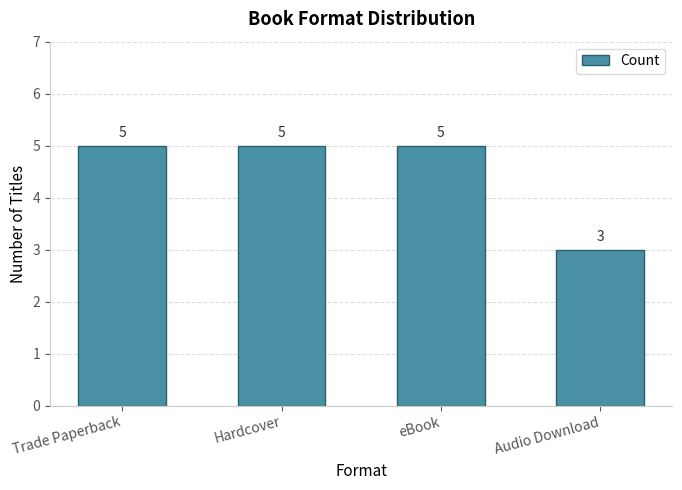

What is the sum of the values at Trade Paperback and eBook?

10